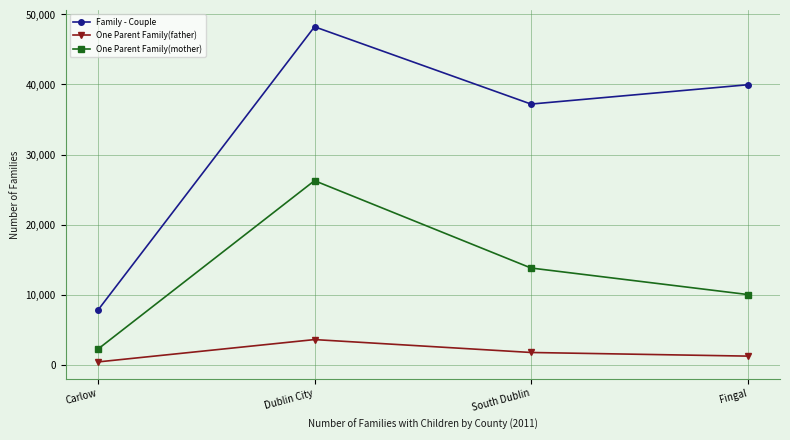

Where is One Parent Family(mother) nearest to the value 14233?

South Dublin